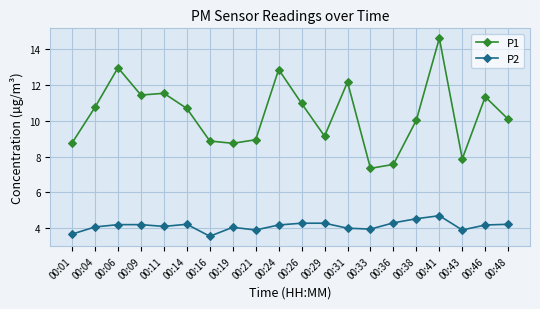

Rank the series by their maximum value, from highest to lowest.

P1, P2